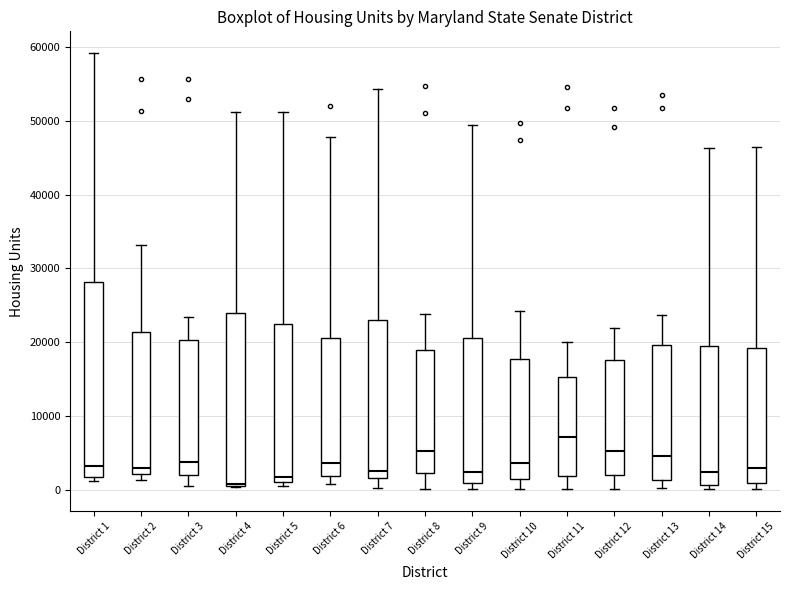

Comparing the boxes themselves (not the whiskers), which one is the tallest?

District 1